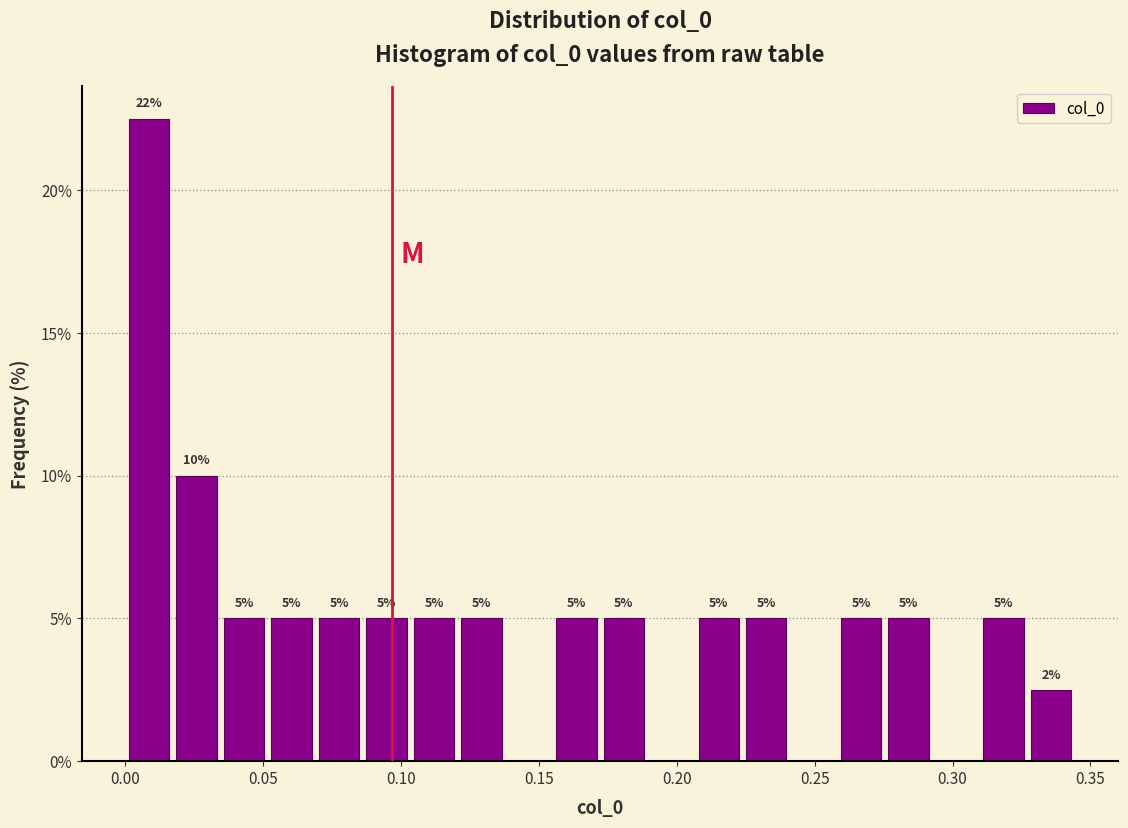

Read against the x-axis, roughly where is the centre of the tallest bar?

0.010